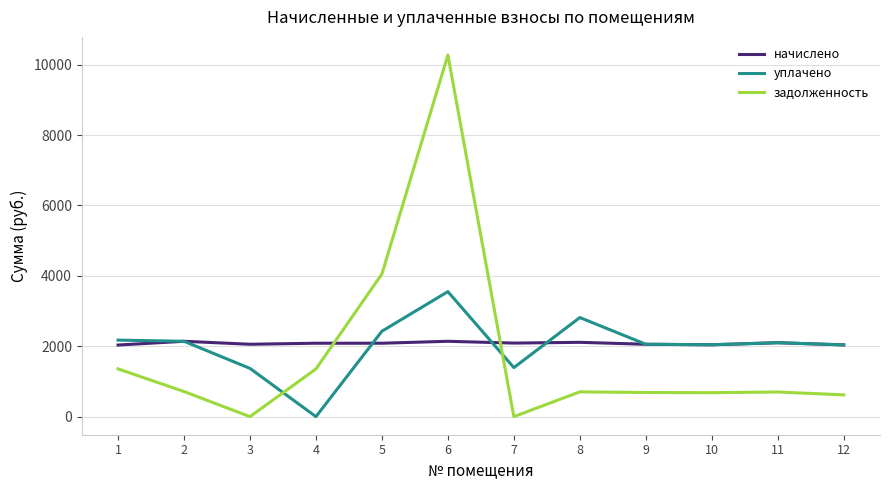

True or false: задолженность and уплачено cross at least once.

True